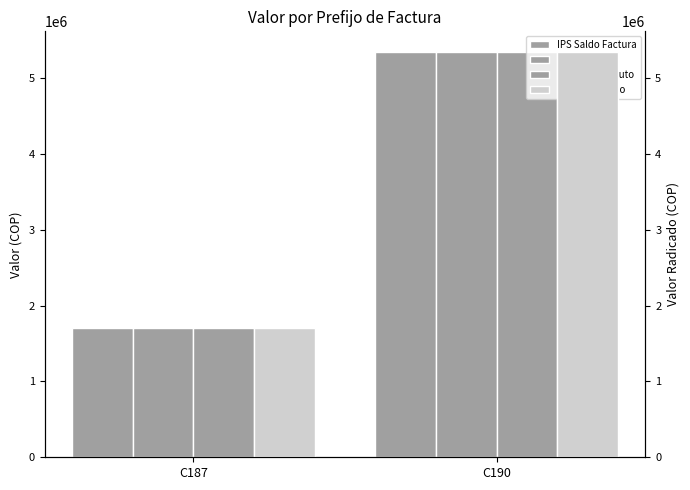

At how many categories does at least one series exceed 2563870?

1